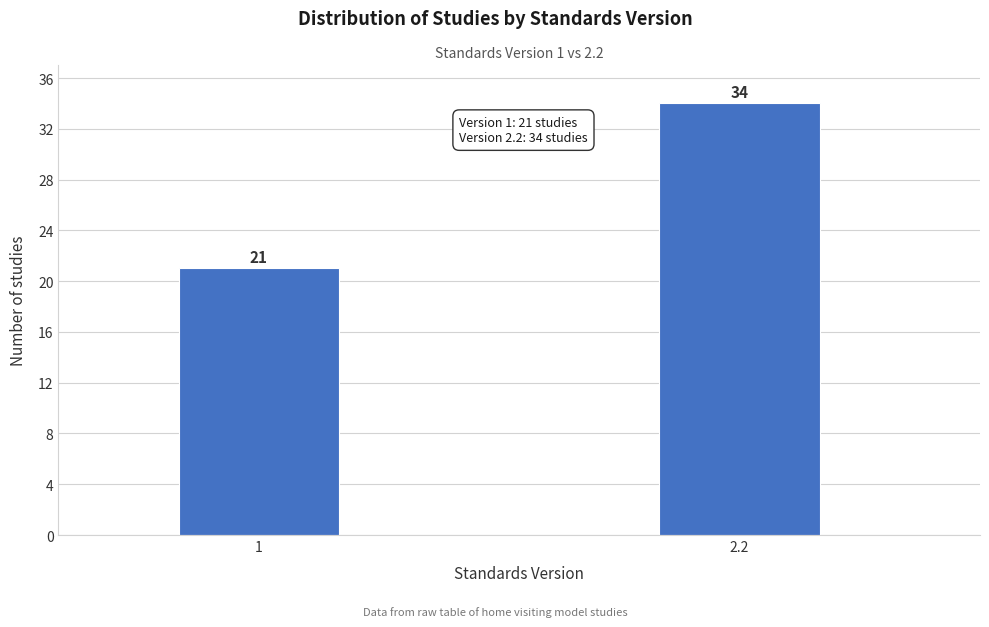

Reading left to right, extract all data points from this chart.

1=21	2.2=34